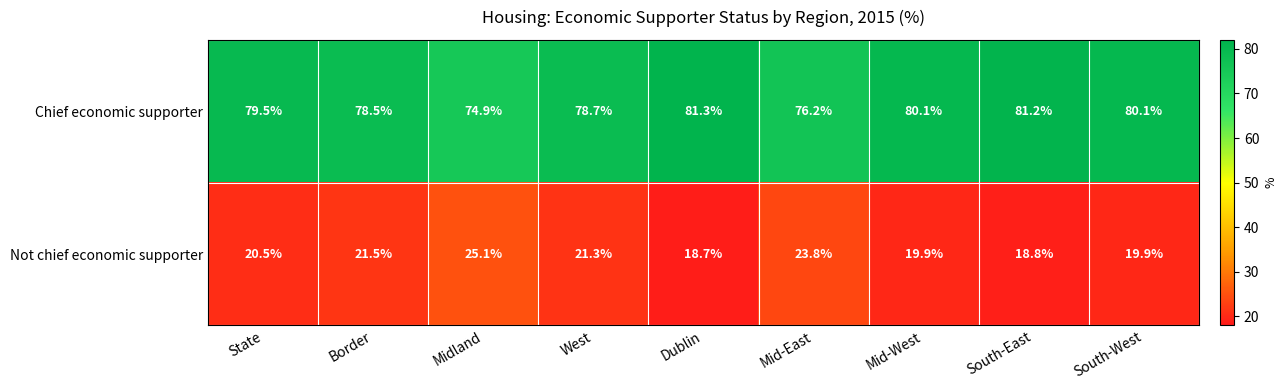

Reading right to left, extract all data points from this chart.

Chief economic supporter: 80.1	81.2	80.1	76.2	81.3	78.7	74.9	78.5	79.5
Not chief economic supporter: 19.9	18.8	19.9	23.8	18.7	21.3	25.1	21.5	20.5